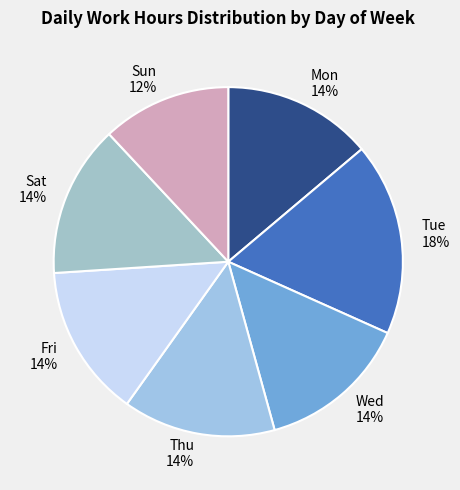

To the nearest percent, what is the combined percentage of Fri and Sat?

28%